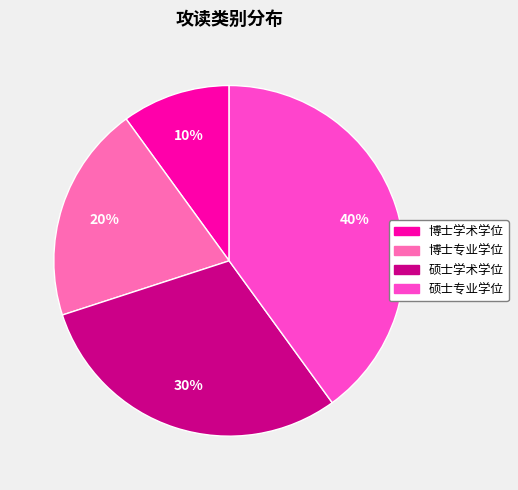

To the nearest percent, what is the average slice percentage?

25%